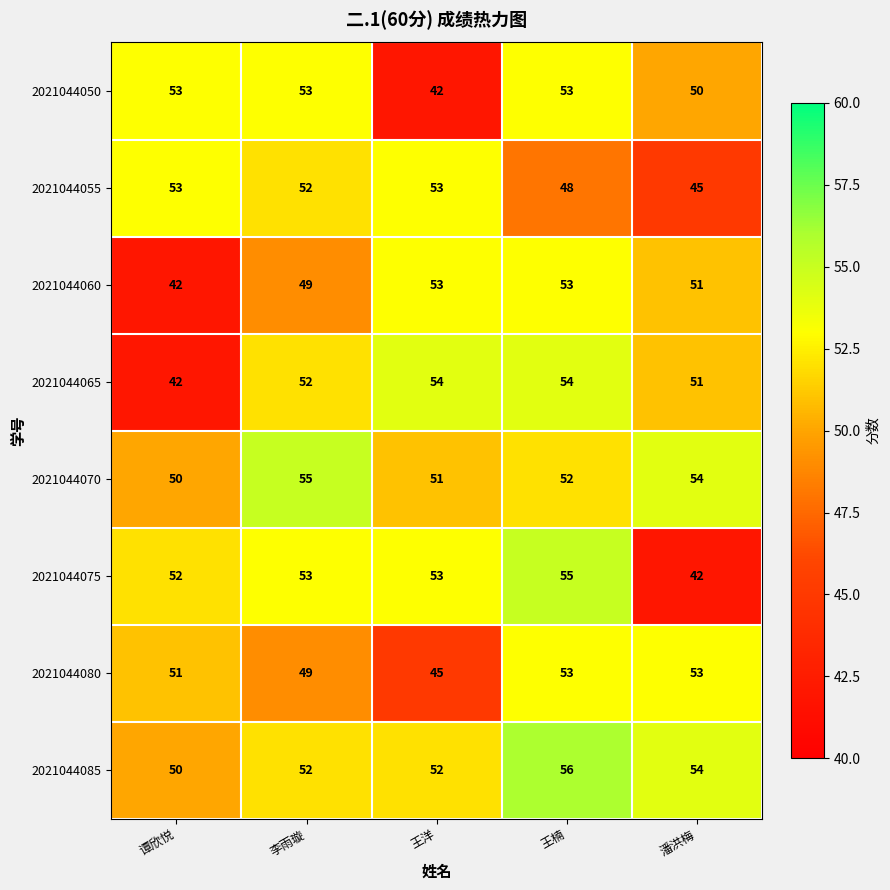

Is the value of 2021044050 at 王楠 greater than the value of 2021044060 at 潘洪梅?

Yes